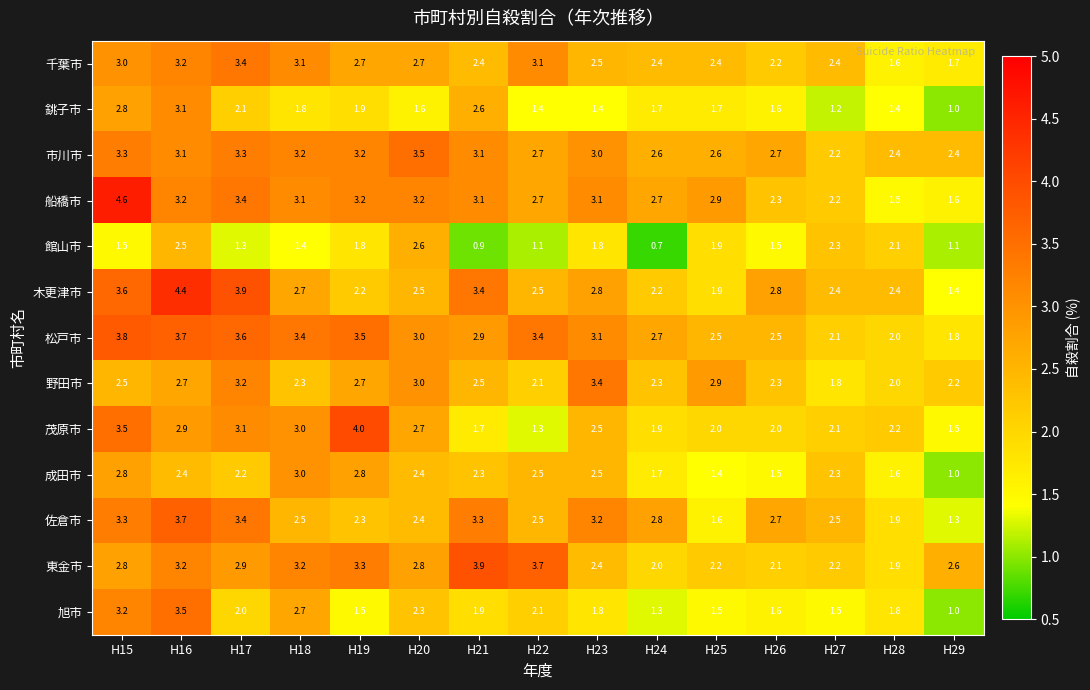

What is the smallest value displayed?

0.7